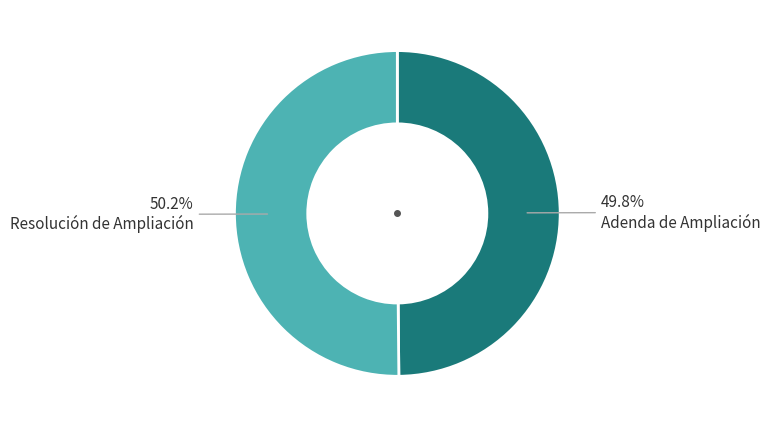

Does any single category account for the majority?

Yes